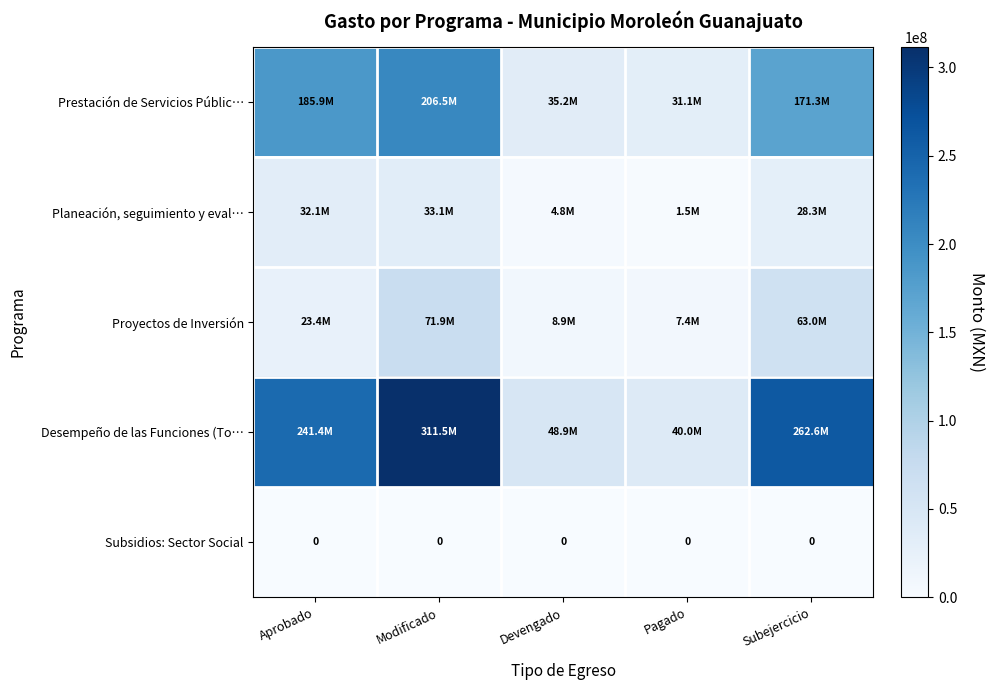

What is the total value across all series at Pagado?

79963164.6